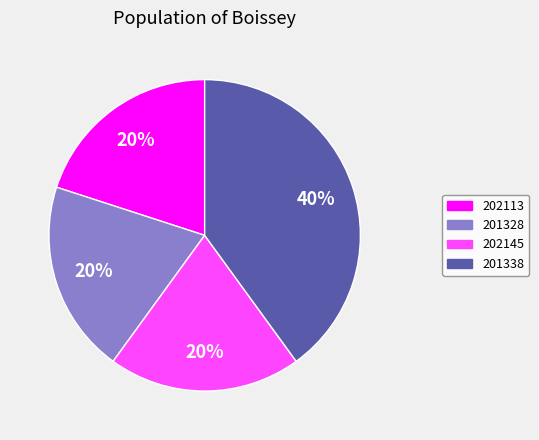

To the nearest percent, what is the average slice percentage?

25%